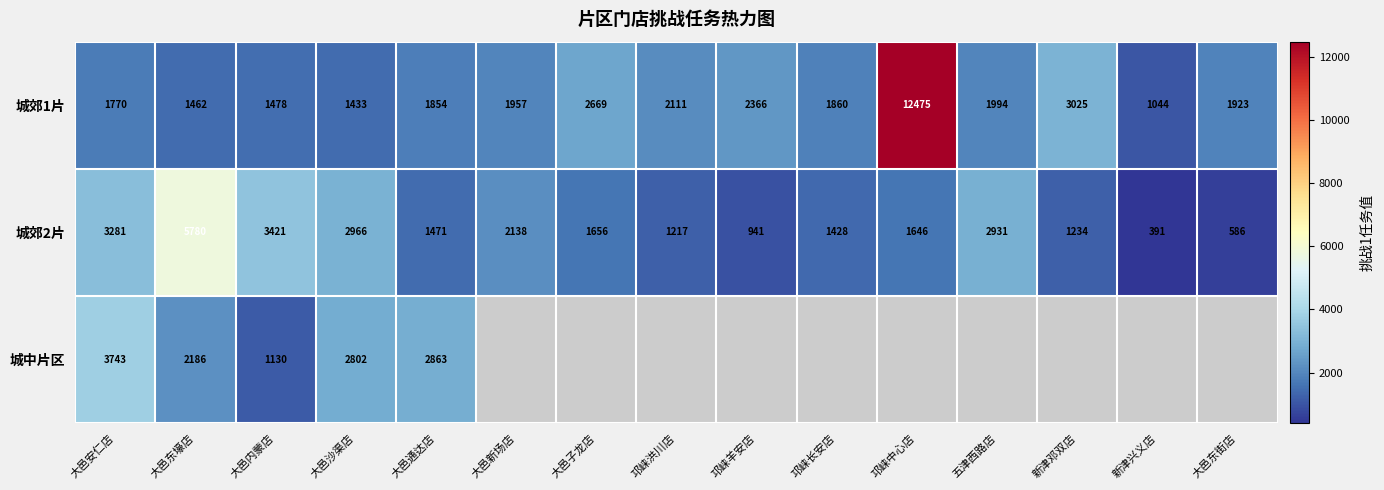

What is the difference between the highest and lowest values at 大邑通达店?

1392